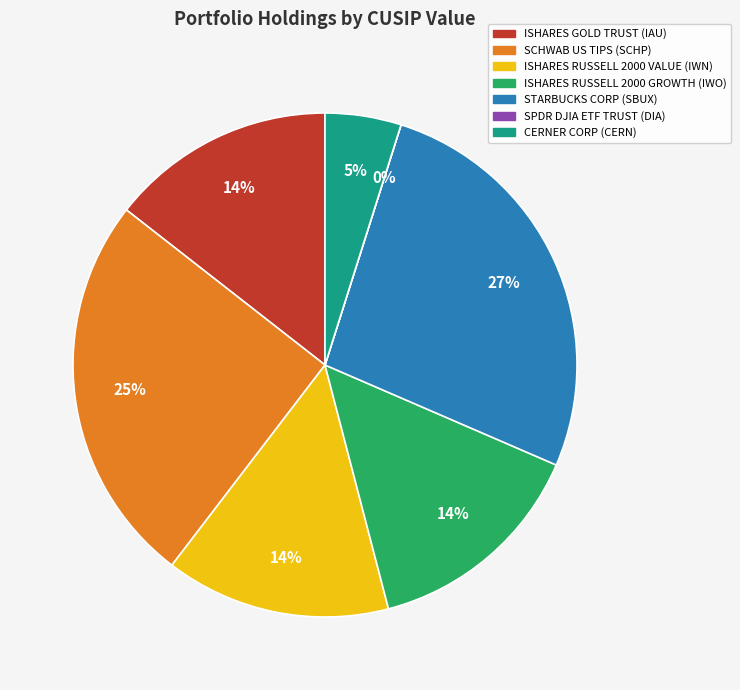

To the nearest percent, what is the difference between the largest and smallest slice percentages?

27%